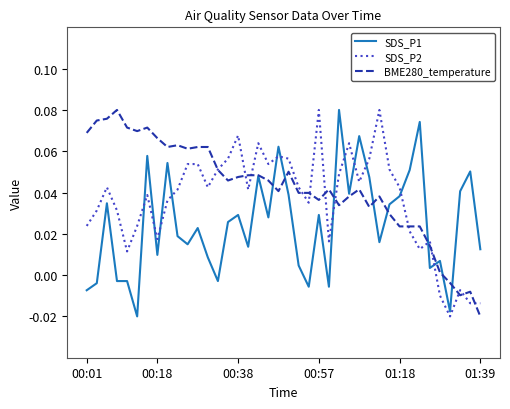

Rank the series by their average value, from highest to lowest.

BME280_temperature, SDS_P2, SDS_P1